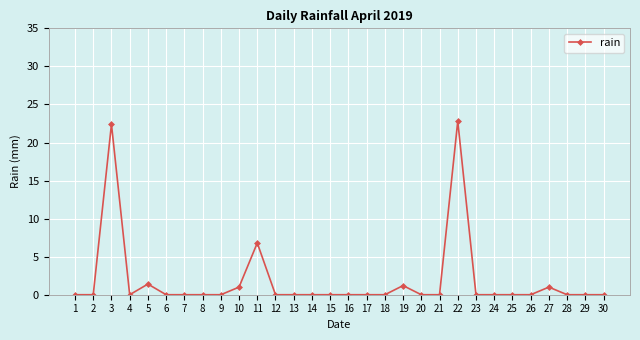

Reading right to left, what are all the values shown in this chart?

30=0.0	29=0.0	28=0.0	27=1.0	26=0.0	25=0.0	24=0.0	23=0.0	22=22.8	21=0.0	20=0.0	19=1.2	18=0.0	17=0.0	16=0.0	15=0.0	14=0.0	13=0.0	12=0.0	11=6.8	10=1.0	9=0.0	8=0.0	7=0.0	6=0.0	5=1.4	4=0.0	3=22.4	2=0.0	1=0.0